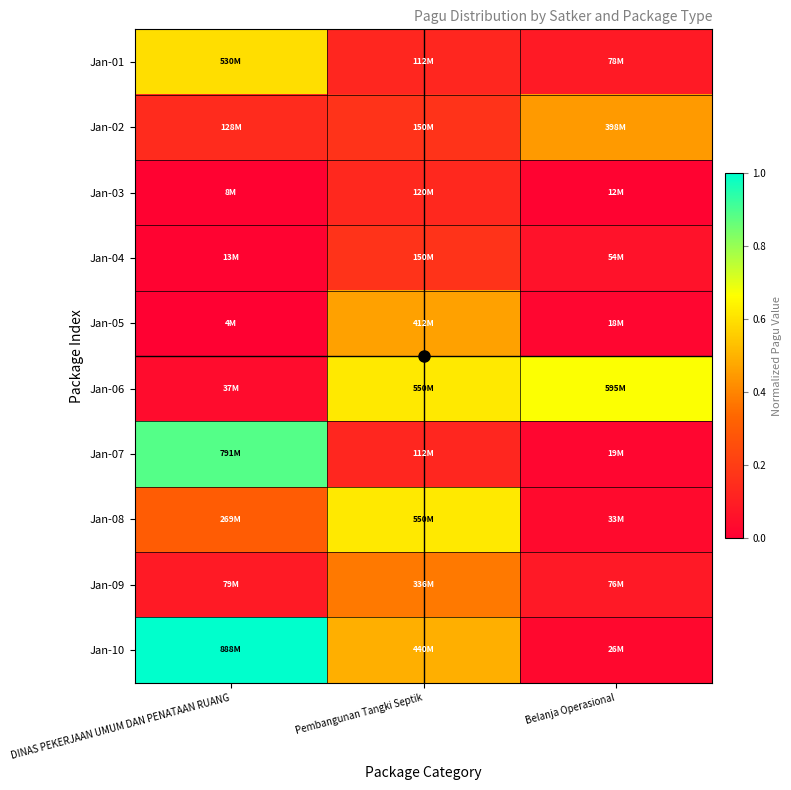

What is the greatest value displayed?

1.0